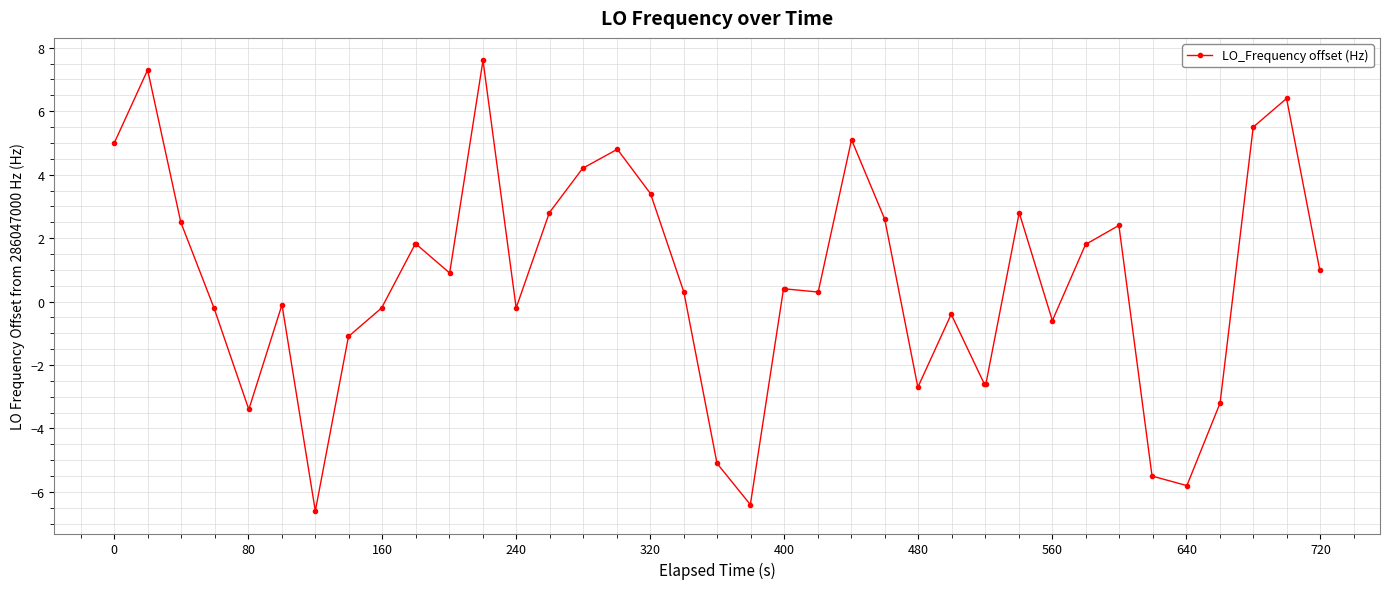

What is the value of the 8th point from the left?

-1.1